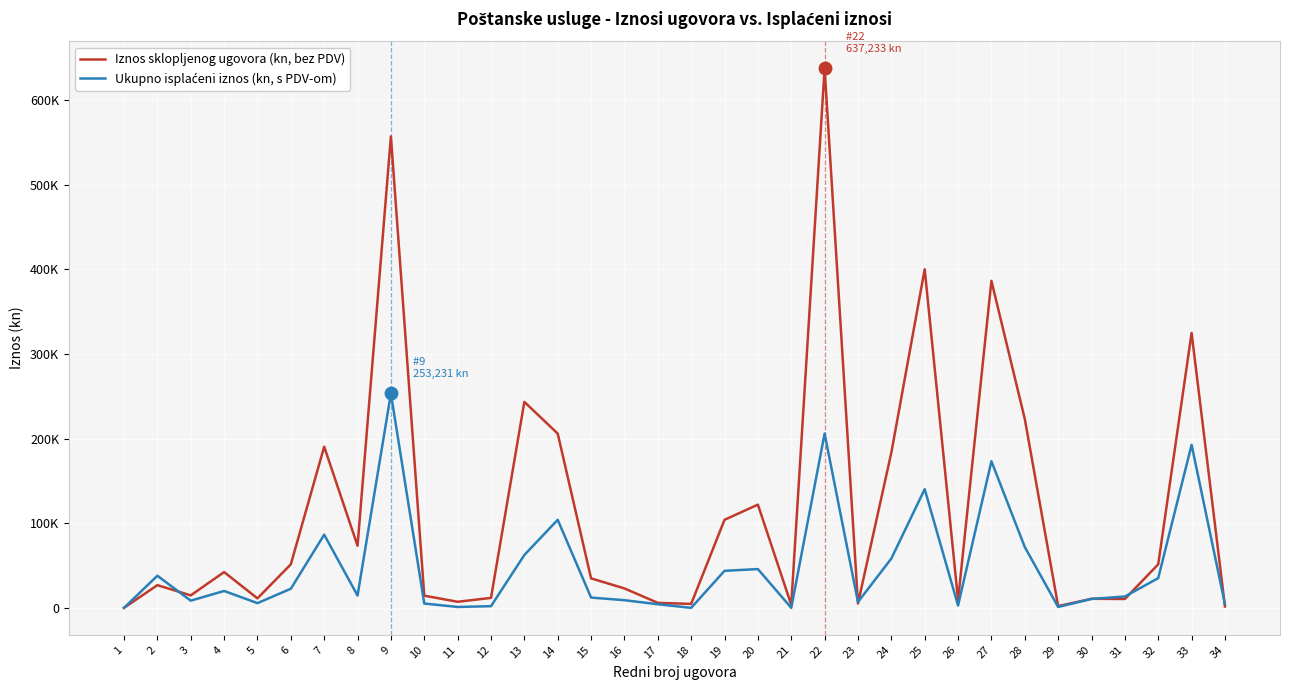

Does the chart display data point markers on the line(s)?

No